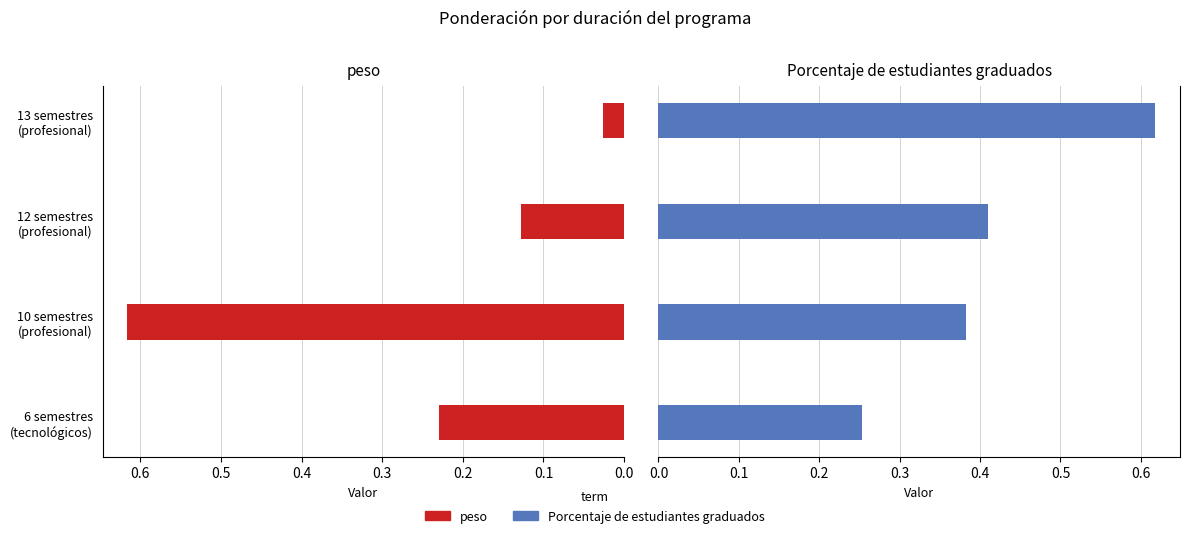

How many bars are there in each group?

2